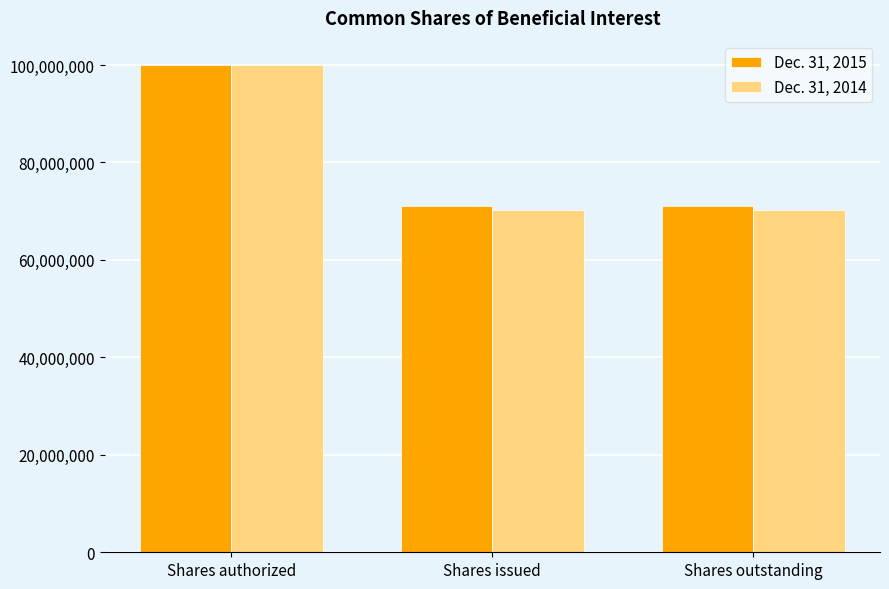

What are all the series names shown in the legend?

Dec. 31, 2015, Dec. 31, 2014